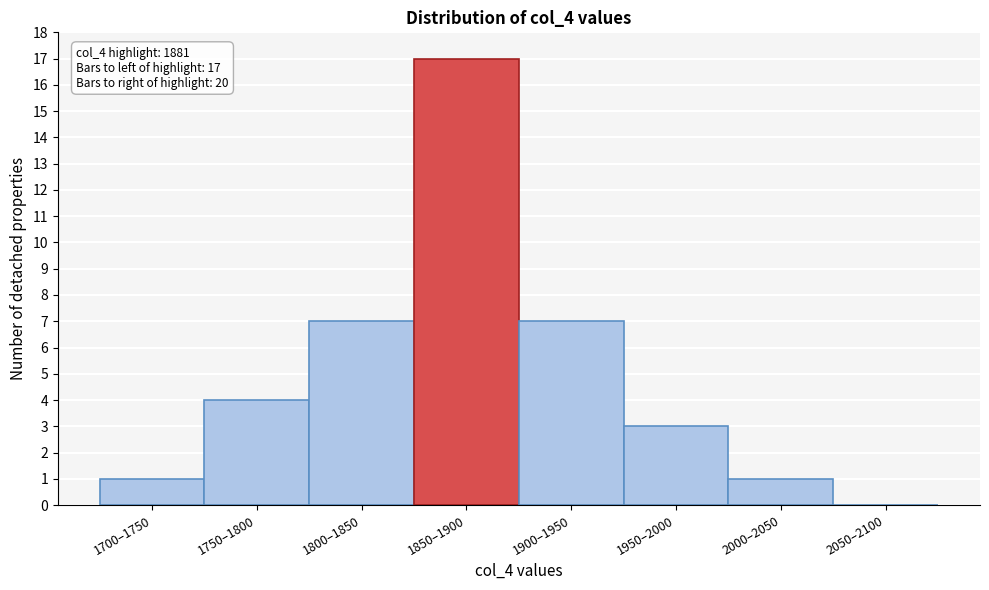

Reading right to left, what are all the values shown in this chart?

2050–2100=0	2000–2050=1	1950–2000=3	1900–1950=7	1850–1900=17	1800–1850=7	1750–1800=4	1700–1750=1